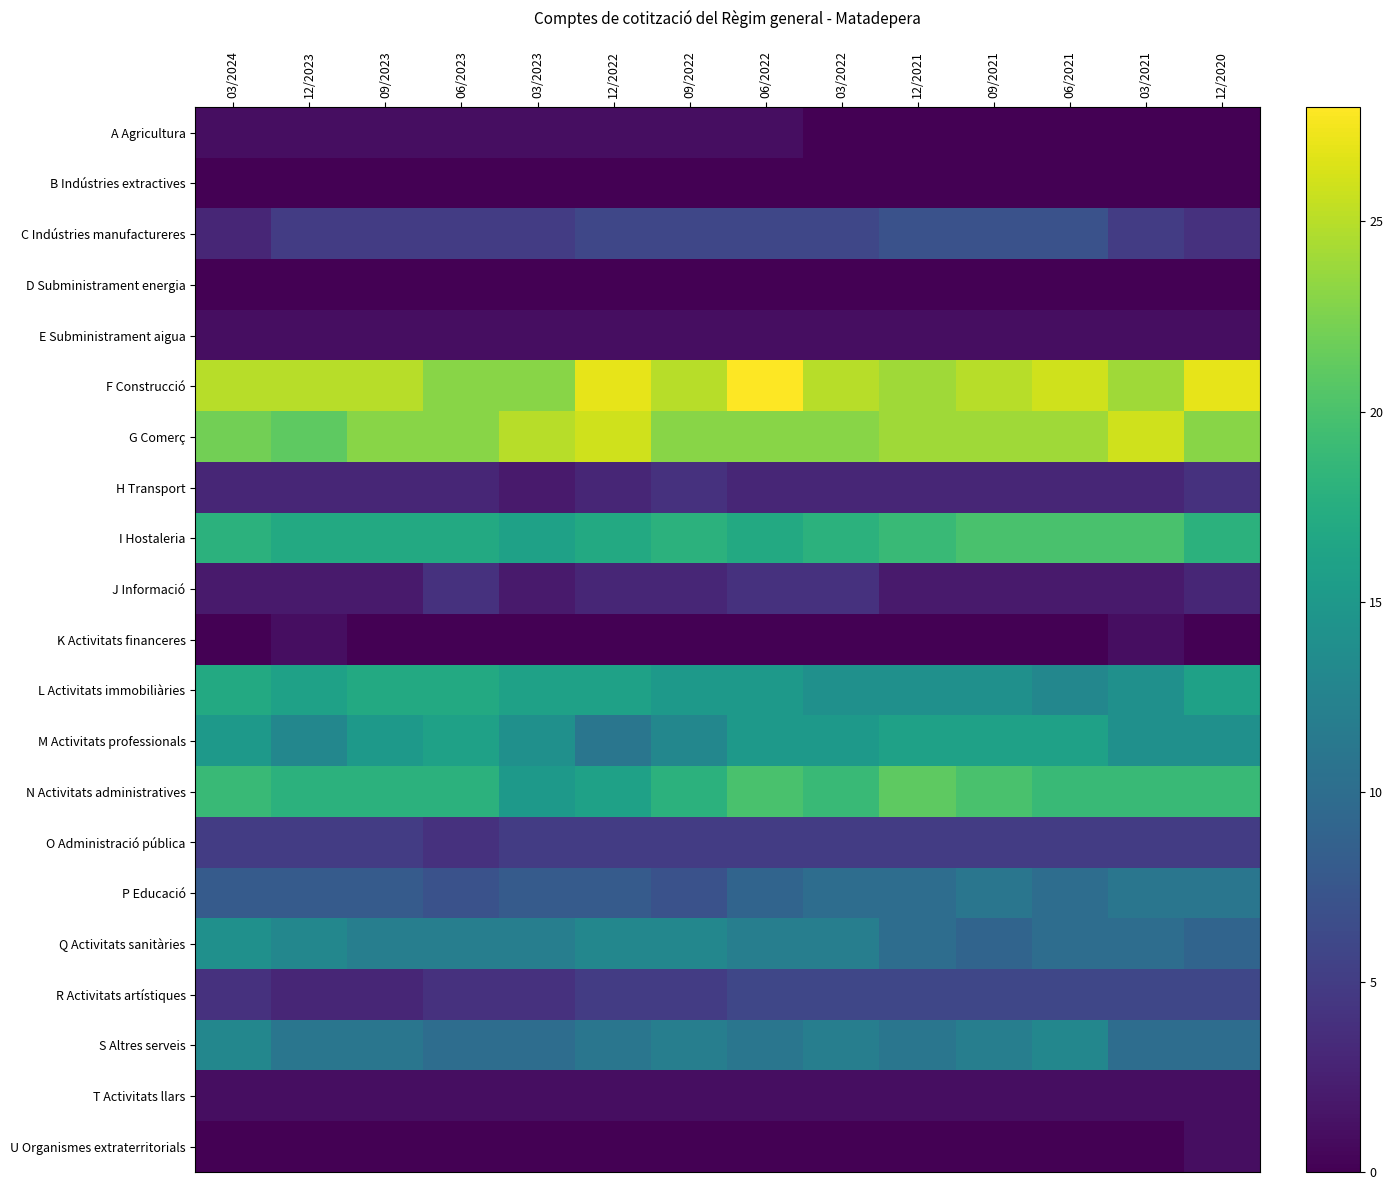

True or false: E Subministrament aigua has a value of 2 at 03/2023.

False